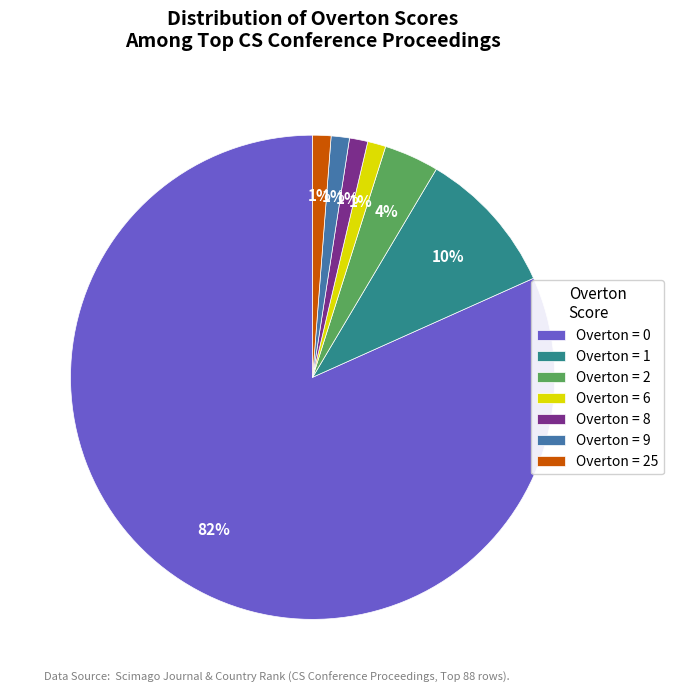

What is the largest slice in the pie chart?

Overton = 0